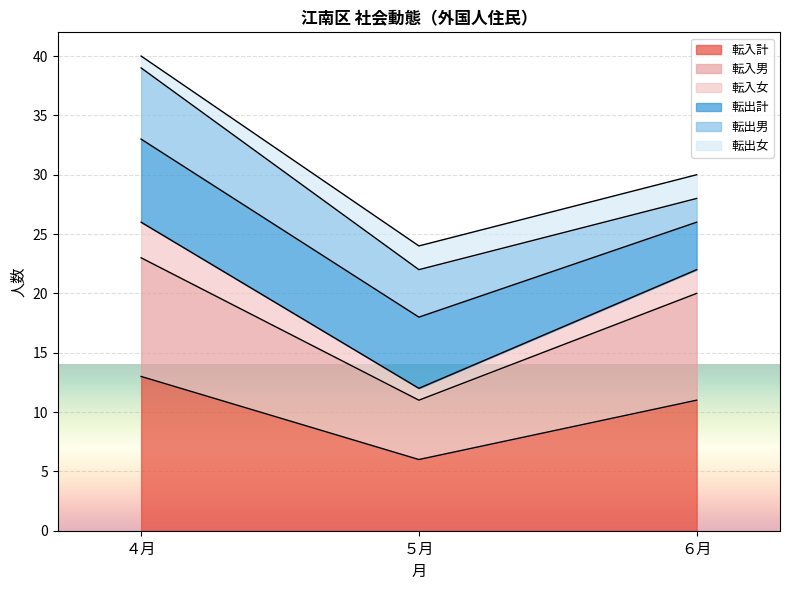

What is the label of the 2nd point from the left?

５月